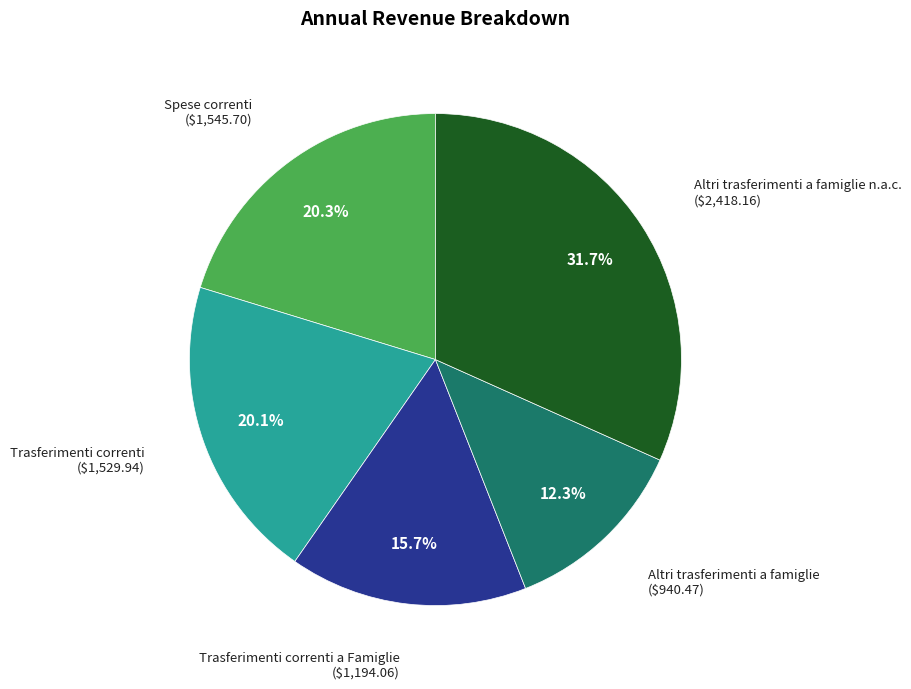

The Altri trasferimenti a famiglie slice represents 26% of the pie. True or false?

False